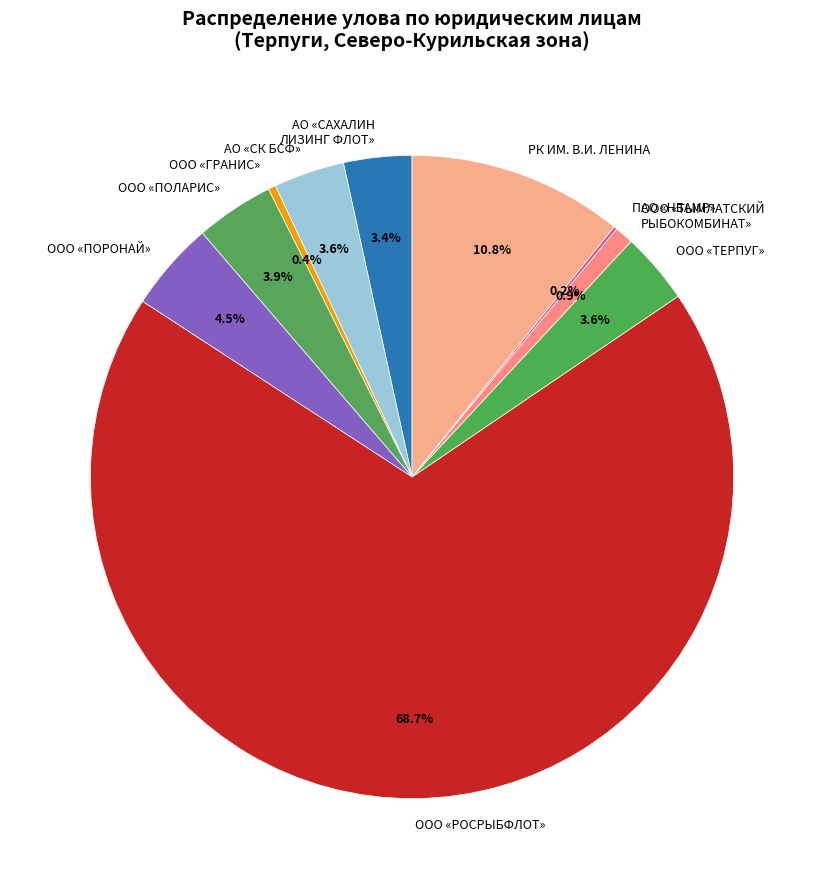

Is the sum of АО «СК БСФ» and ООО «РОСРЫБФЛОТ» greater than half?

Yes